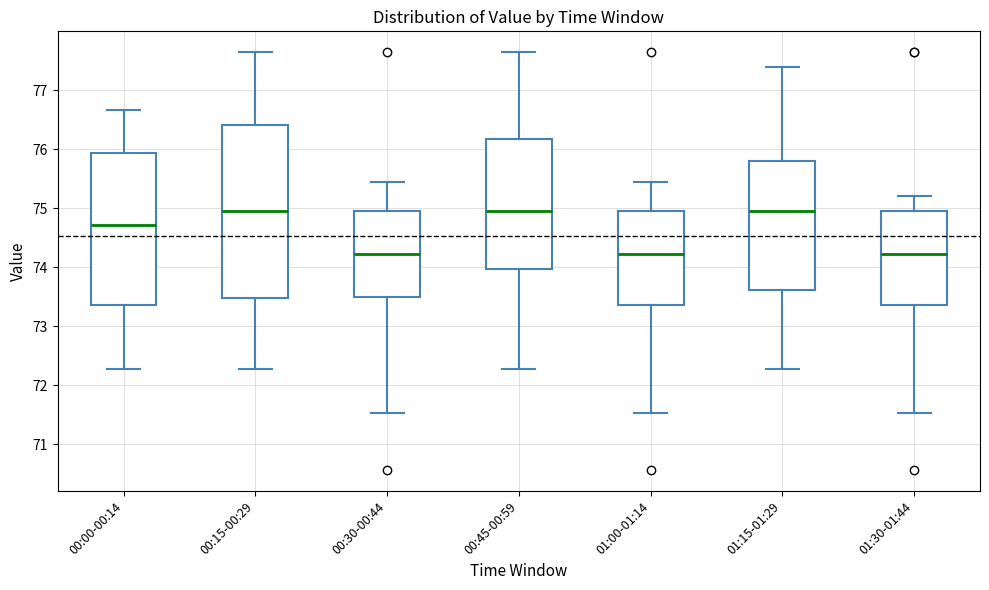

Reading left to right, read every box against the y-axis: the position of its median line, the range the box covers, and the ends of its whiskers. The values are not printed on the chart, so give them approximately, as read against the axis.

00:00-00:14: median 74.7, box 73.4 to 75.9, whiskers 72.3 to 76.7
00:15-00:29: median 75.0, box 73.5 to 76.4, whiskers 72.3 to 77.6
00:30-00:44: median 74.2, box 73.5 to 75.0, whiskers 71.5 to 75.4
00:45-00:59: median 75.0, box 74.0 to 76.2, whiskers 72.3 to 77.6
01:00-01:14: median 74.2, box 73.4 to 75.0, whiskers 71.5 to 75.4
01:15-01:29: median 75.0, box 73.6 to 75.8, whiskers 72.3 to 77.4
01:30-01:44: median 74.2, box 73.4 to 75.0, whiskers 71.5 to 75.2